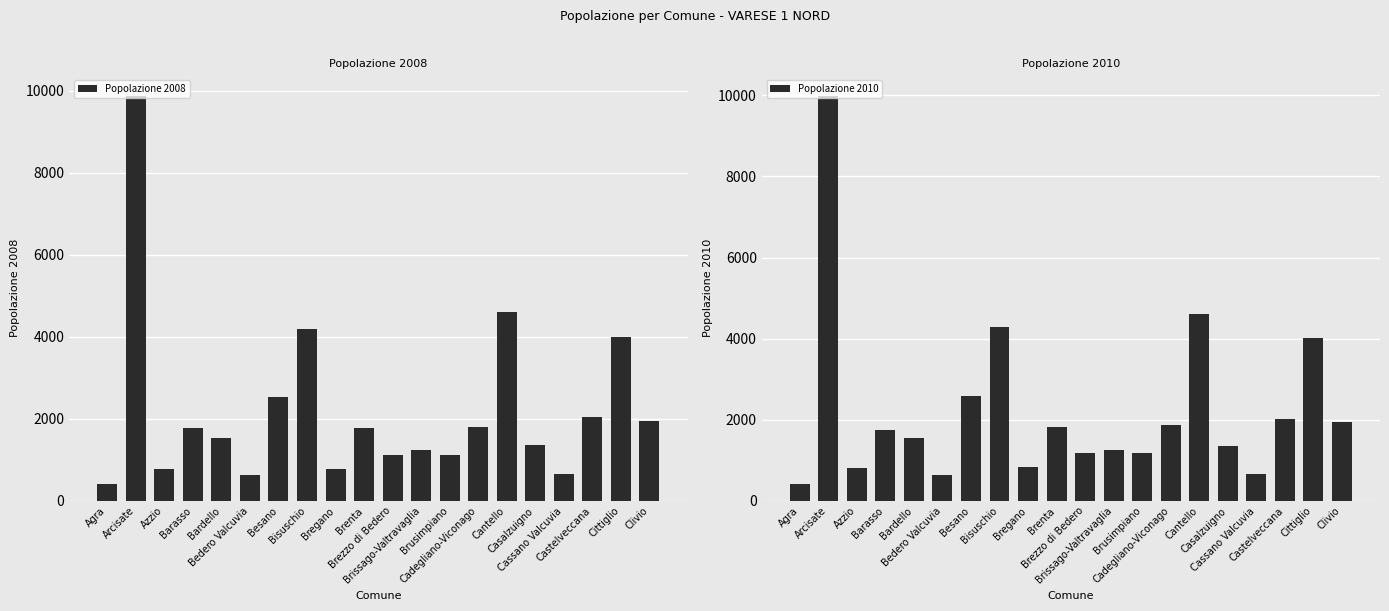

Reading left to right, transcribe all the data shown in this chart.

Popolazione 2008: 412	9876	788	1767	1525	631	2538	4201	783	1768	1124	1234	1124	1807	4610	1356	658	2041	3991	1941
Popolazione 2010: 408	9991	808	1751	1559	643	2593	4293	842	1811	1185	1253	1173	1870	4598	1360	663	2032	4012	1944